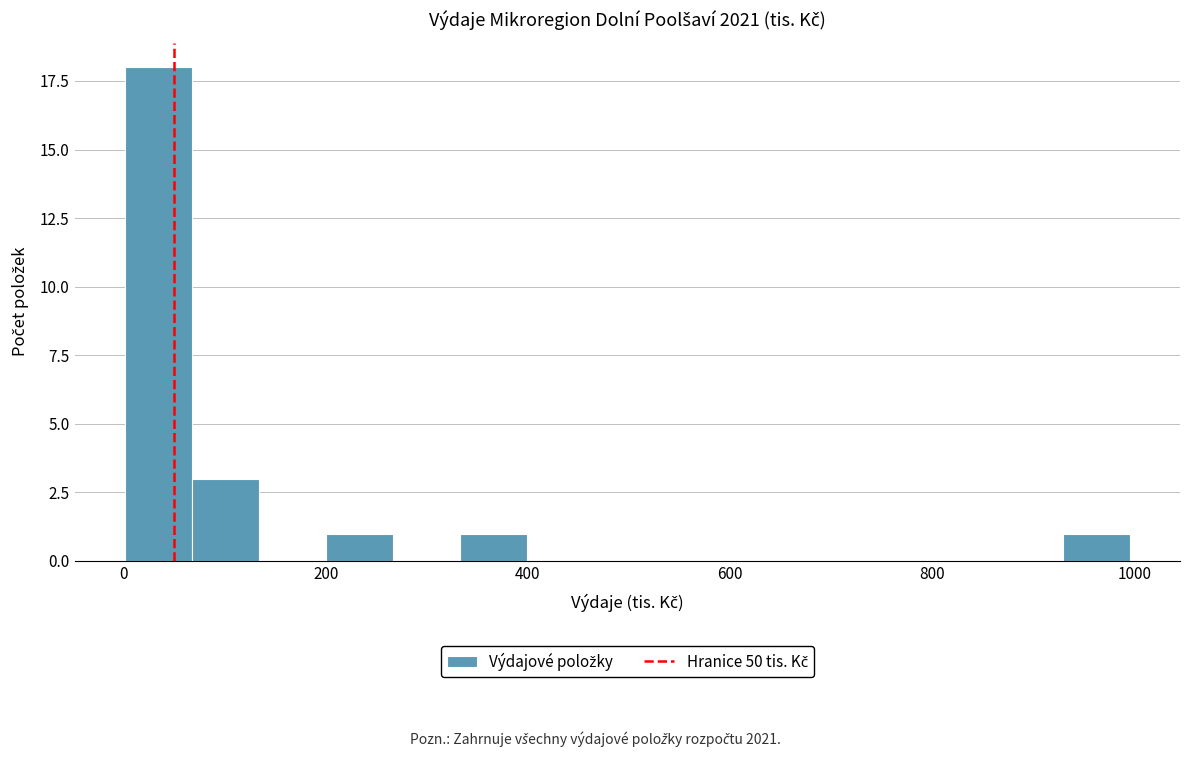

Read against the x-axis, roughly where is the centre of the tallest bar?

40